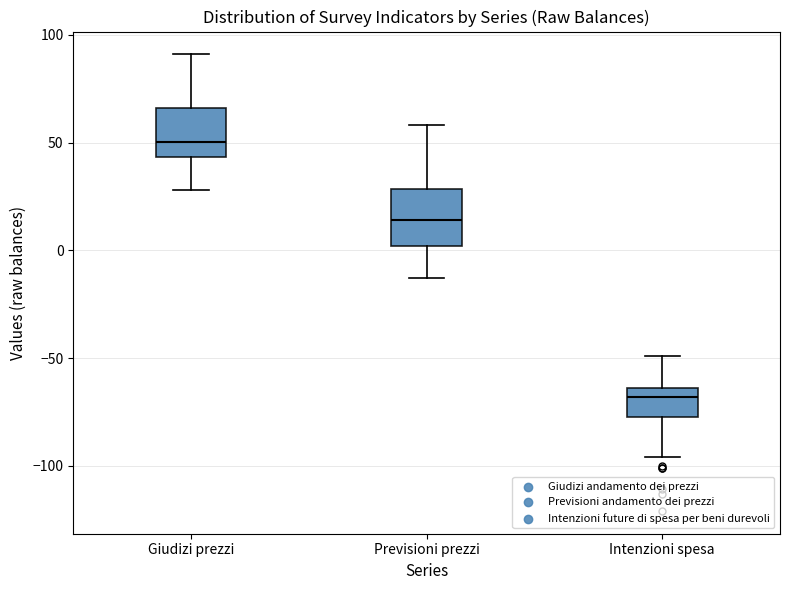

Reading left to right, read every box against the y-axis: the position of its median line, the range the box covers, and the ends of its whiskers. The values are not printed on the chart, so give them approximately, as read against the axis.

Giudizi prezzi: median 50, box 45 to 65, whiskers 30 to 90
Previsioni prezzi: median 15, box 0 to 30, whiskers -15 to 60
Intenzioni spesa: median -70, box -75 to -65, whiskers -95 to -50